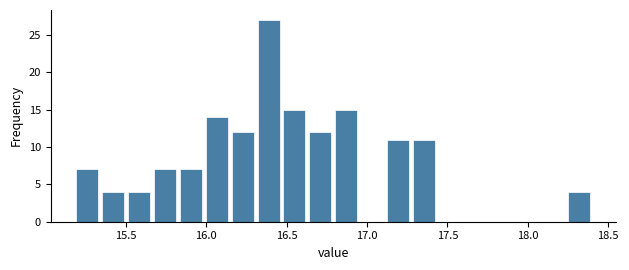

Read against the x-axis, roughly where is the centre of the tallest bar?

16.40